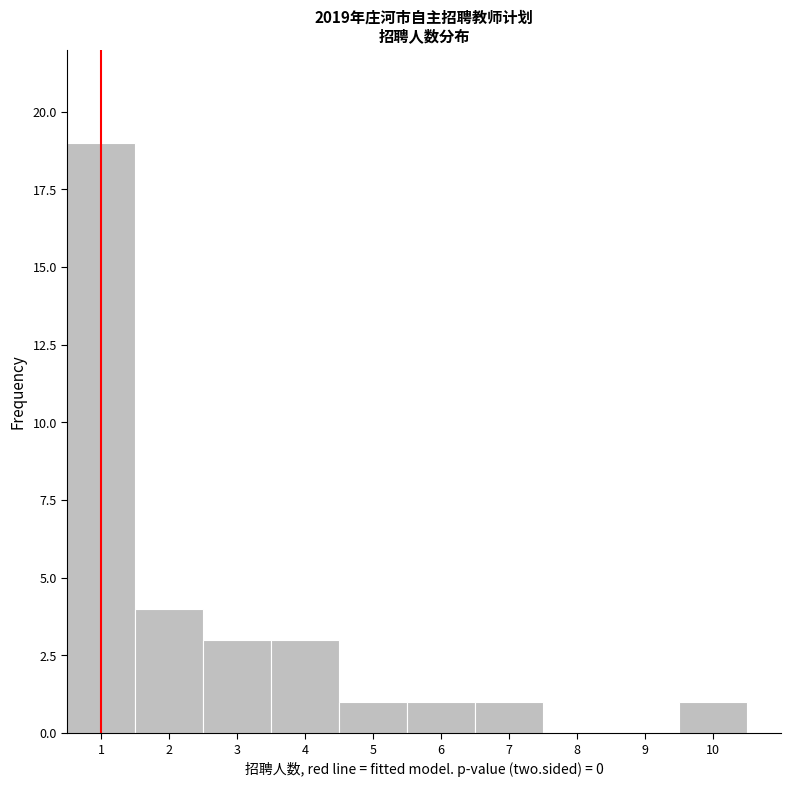

Which range on the x-axis has the tallest bar?

0.5 to 1.5